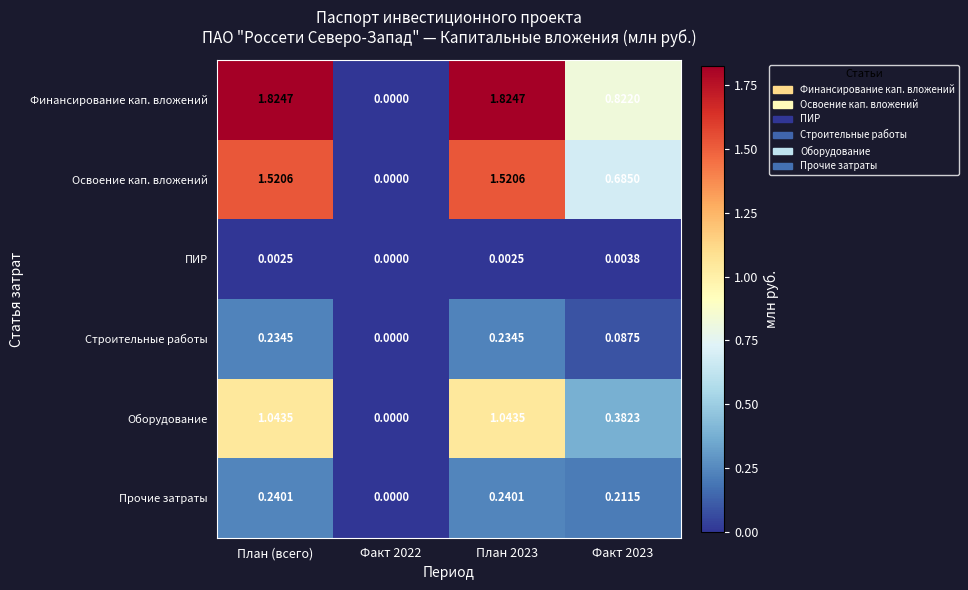

Between Факт 2022 and План 2023, which series saw the biggest shift?

Финансирование кап. вложений